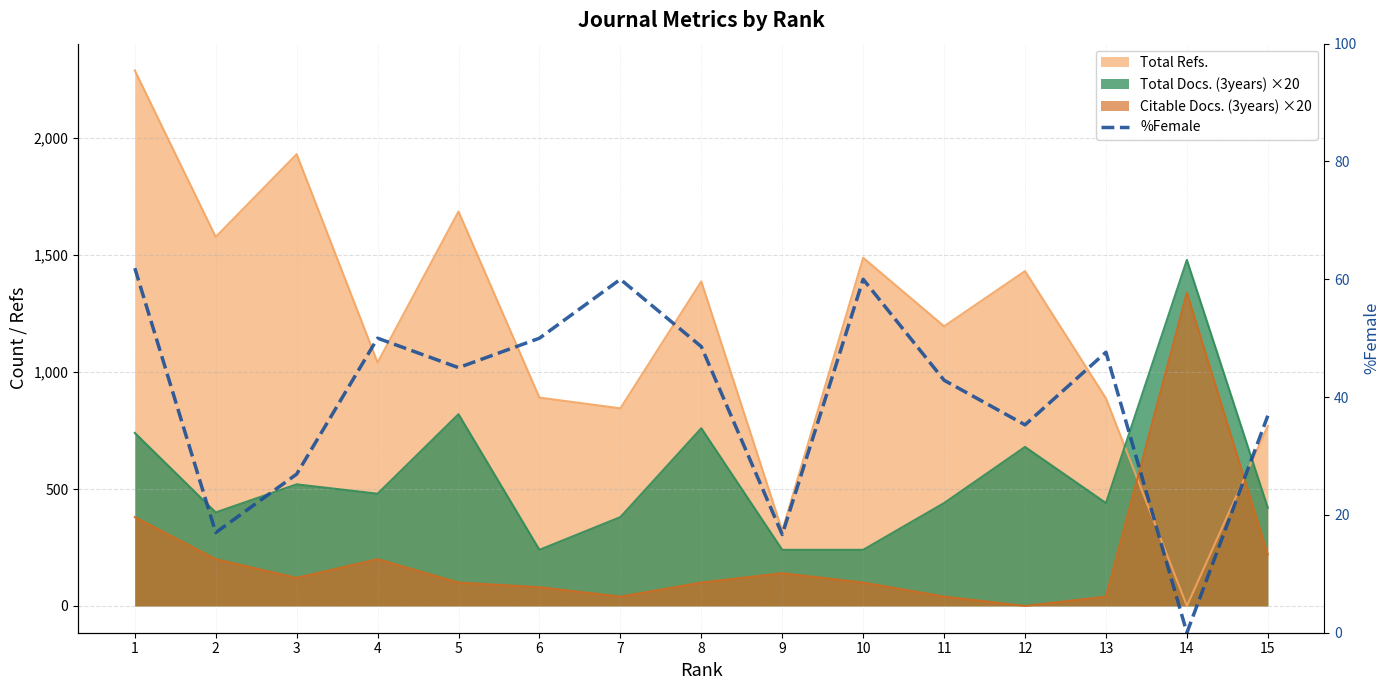

True or false: the data shows 75.6 at 13.

False